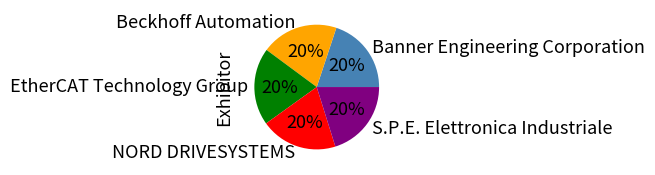

Is the sum of Beckhoff Automation and EtherCAT Technology Group greater than half?

No